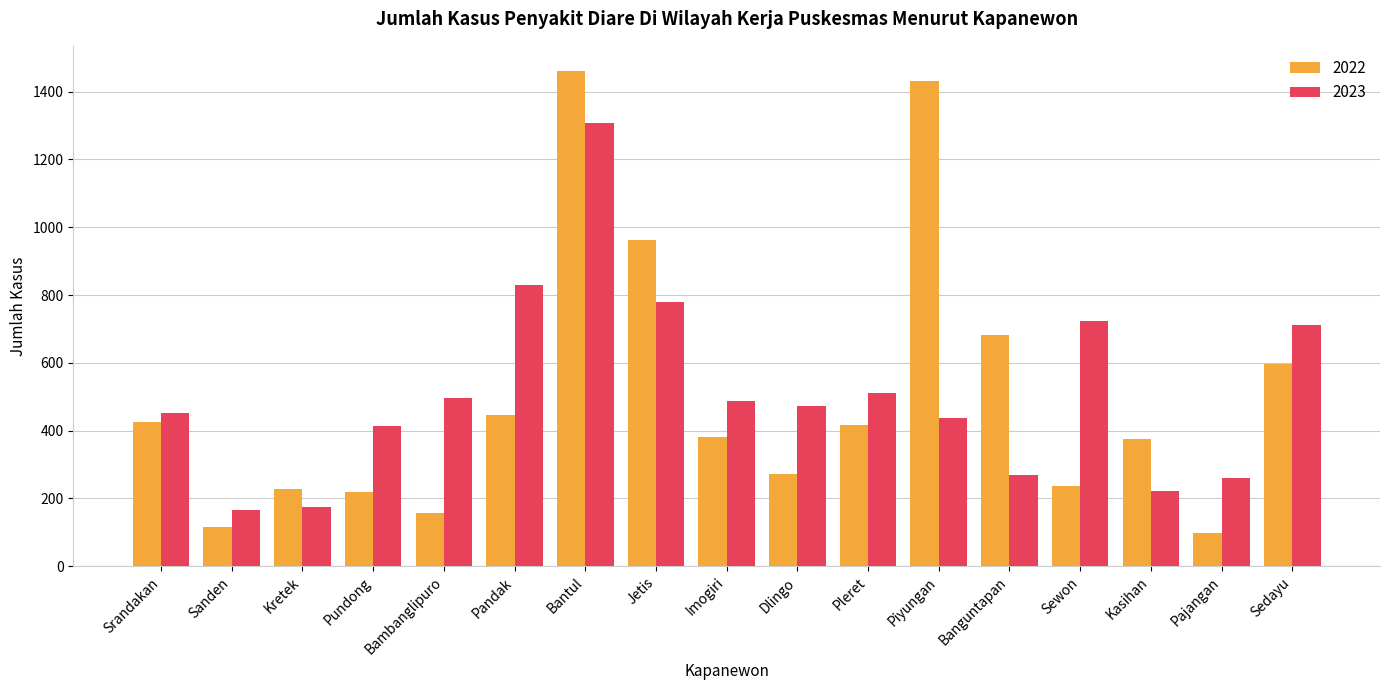

What is the approximate value of 2022 at Sanden?

115